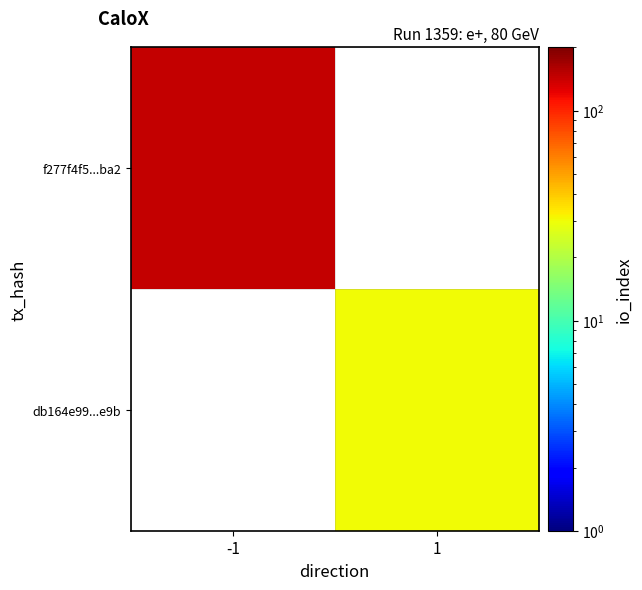

Count the number of data series in this chart.

2